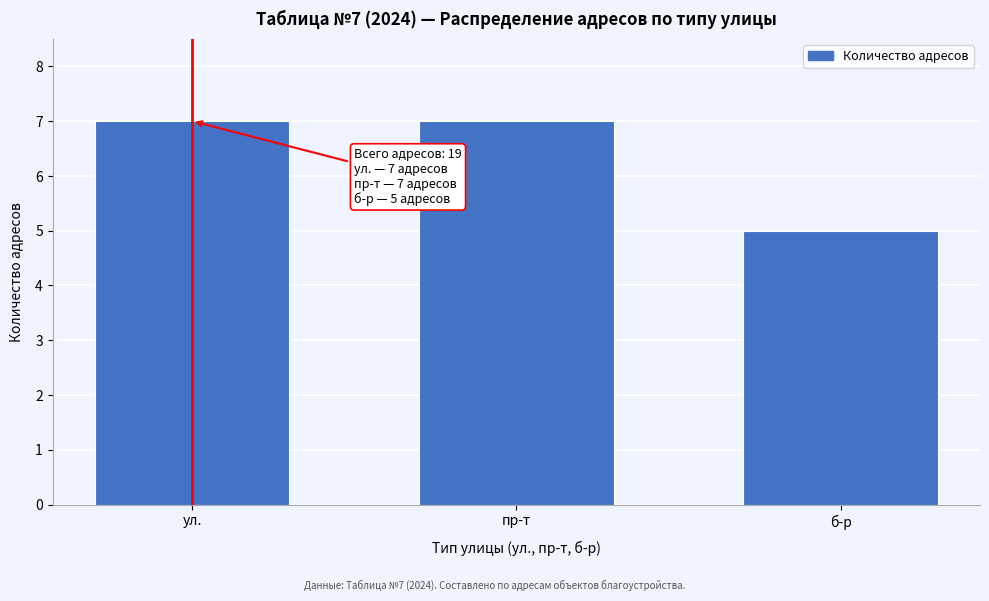

Reading left to right, list all the values displayed in this chart.

7	7	5